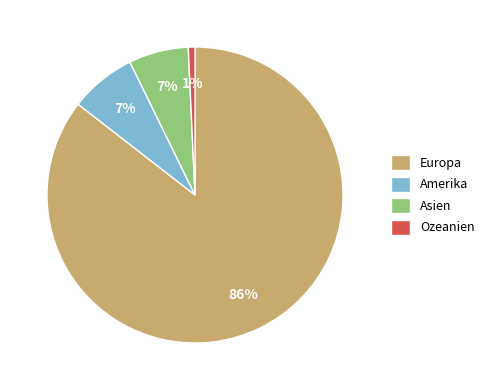

To the nearest percent, what portion does Amerika represent?

7%